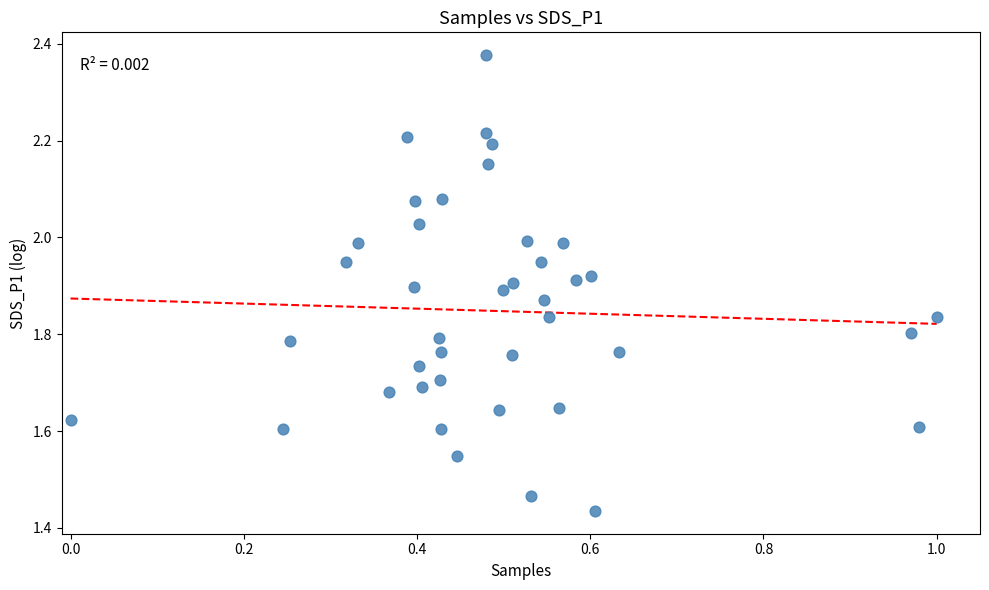

What is the range of Y values (max minus min)?

0.9